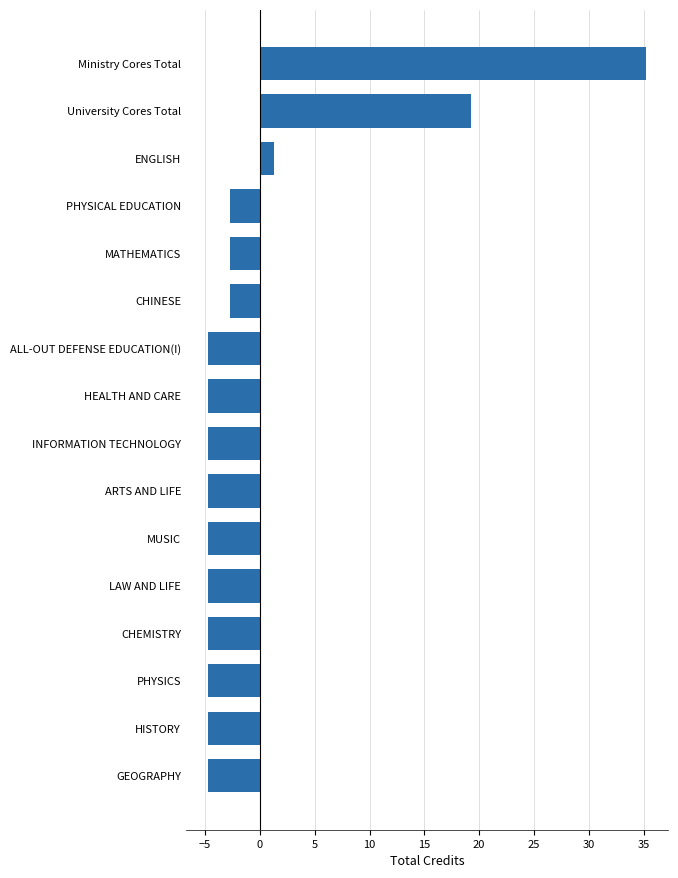

What is the difference between the maximum and minimum values?

40.0